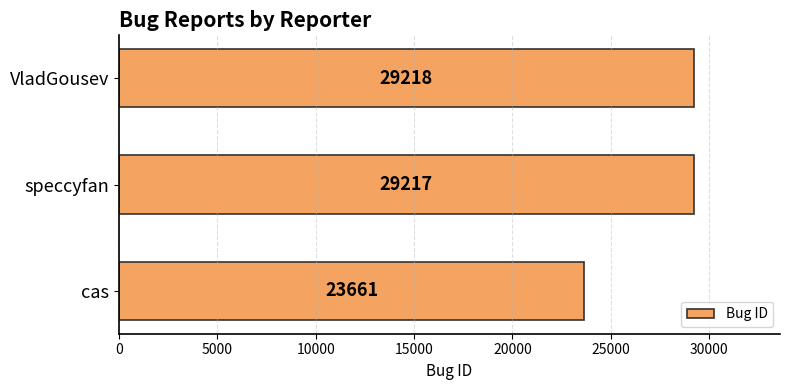

What is the change in value from cas to VladGousev?

+5557